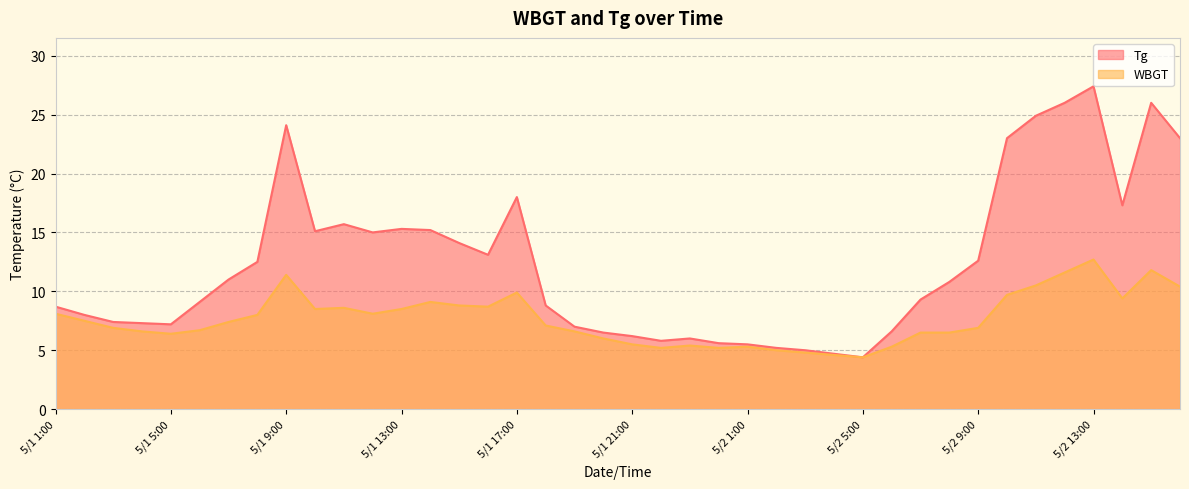

Rank the series by their average value, from highest to lowest.

Tg, WBGT